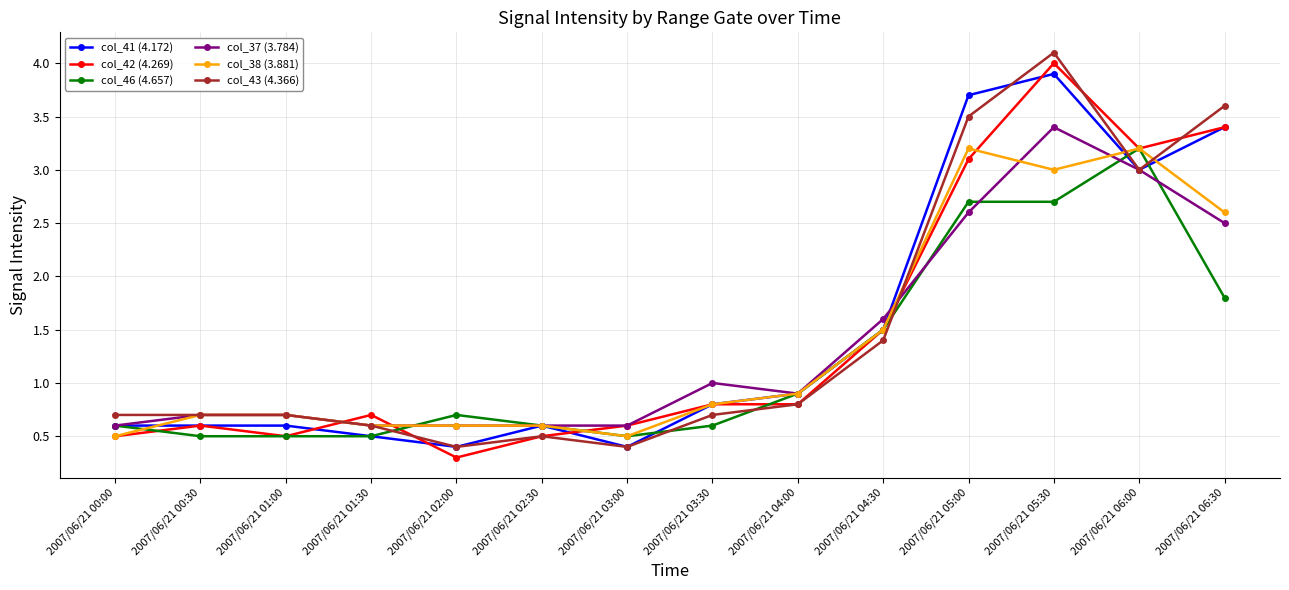

Reading left to right, transcribe all the data shown in this chart.

col_41 (4.172): 2007/06/21 00:00=0.6	2007/06/21 00:30=0.6	2007/06/21 01:00=0.6	2007/06/21 01:30=0.5	2007/06/21 02:00=0.4	2007/06/21 02:30=0.6	2007/06/21 03:00=0.4	2007/06/21 03:30=0.8	2007/06/21 04:00=0.9	2007/06/21 04:30=1.5	2007/06/21 05:00=3.7	2007/06/21 05:30=3.9	2007/06/21 06:00=3.0	2007/06/21 06:30=3.4
col_42 (4.269): 2007/06/21 00:00=0.5	2007/06/21 00:30=0.6	2007/06/21 01:00=0.5	2007/06/21 01:30=0.7	2007/06/21 02:00=0.3	2007/06/21 02:30=0.5	2007/06/21 03:00=0.6	2007/06/21 03:30=0.8	2007/06/21 04:00=0.8	2007/06/21 04:30=1.5	2007/06/21 05:00=3.1	2007/06/21 05:30=4.0	2007/06/21 06:00=3.2	2007/06/21 06:30=3.4
col_46 (4.657): 2007/06/21 00:00=0.6	2007/06/21 00:30=0.5	2007/06/21 01:00=0.5	2007/06/21 01:30=0.5	2007/06/21 02:00=0.7	2007/06/21 02:30=0.6	2007/06/21 03:00=0.5	2007/06/21 03:30=0.6	2007/06/21 04:00=0.9	2007/06/21 04:30=1.5	2007/06/21 05:00=2.7	2007/06/21 05:30=2.7	2007/06/21 06:00=3.2	2007/06/21 06:30=1.8
col_37 (3.784): 2007/06/21 00:00=0.6	2007/06/21 00:30=0.7	2007/06/21 01:00=0.7	2007/06/21 01:30=0.6	2007/06/21 02:00=0.6	2007/06/21 02:30=0.6	2007/06/21 03:00=0.6	2007/06/21 03:30=1.0	2007/06/21 04:00=0.9	2007/06/21 04:30=1.6	2007/06/21 05:00=2.6	2007/06/21 05:30=3.4	2007/06/21 06:00=3.0	2007/06/21 06:30=2.5
col_38 (3.881): 2007/06/21 00:00=0.5	2007/06/21 00:30=0.7	2007/06/21 01:00=0.7	2007/06/21 01:30=0.6	2007/06/21 02:00=0.6	2007/06/21 02:30=0.6	2007/06/21 03:00=0.5	2007/06/21 03:30=0.8	2007/06/21 04:00=0.9	2007/06/21 04:30=1.5	2007/06/21 05:00=3.2	2007/06/21 05:30=3.0	2007/06/21 06:00=3.2	2007/06/21 06:30=2.6
col_43 (4.366): 2007/06/21 00:00=0.7	2007/06/21 00:30=0.7	2007/06/21 01:00=0.7	2007/06/21 01:30=0.6	2007/06/21 02:00=0.4	2007/06/21 02:30=0.5	2007/06/21 03:00=0.4	2007/06/21 03:30=0.7	2007/06/21 04:00=0.8	2007/06/21 04:30=1.4	2007/06/21 05:00=3.5	2007/06/21 05:30=4.1	2007/06/21 06:00=3.0	2007/06/21 06:30=3.6